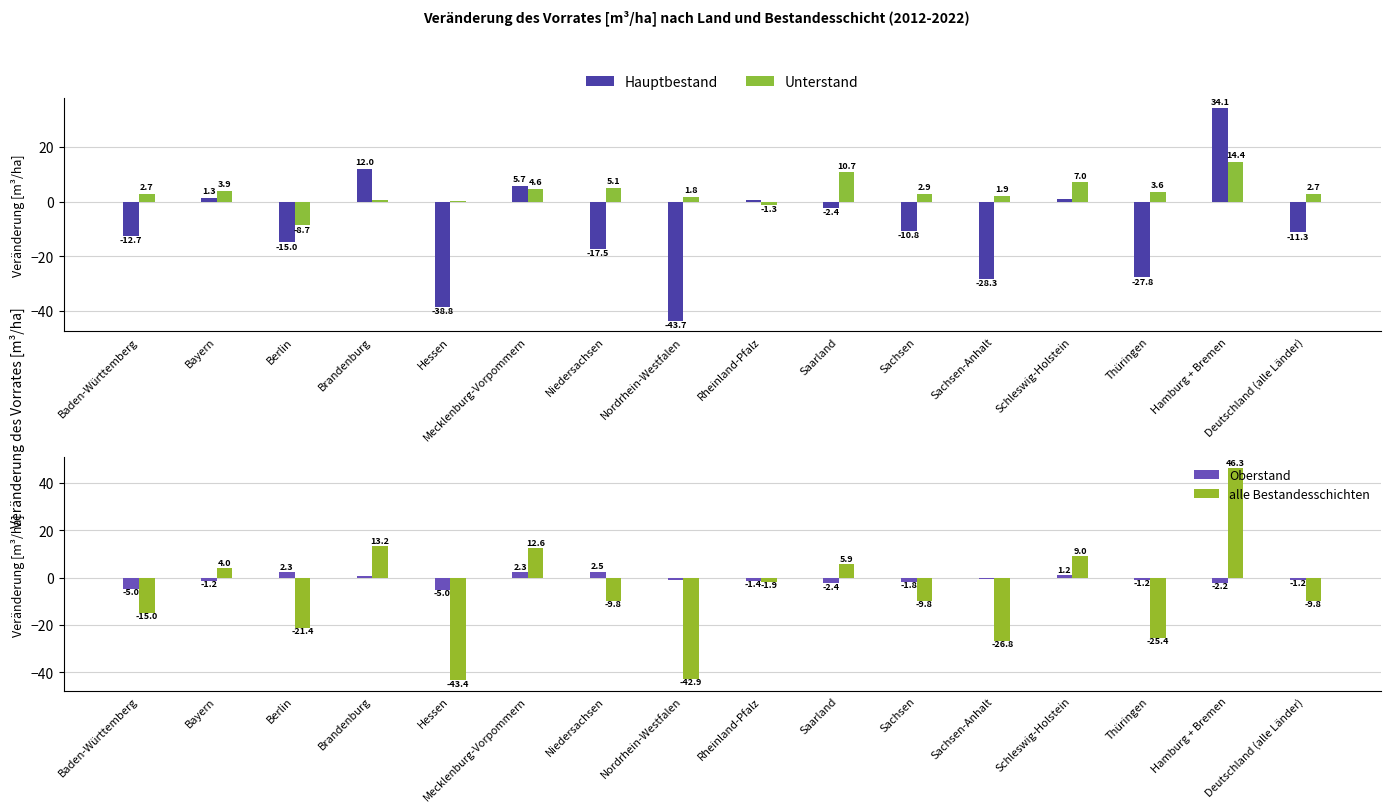

What is the difference between the maximum and minimum values in the Hauptbestand series?

77.9